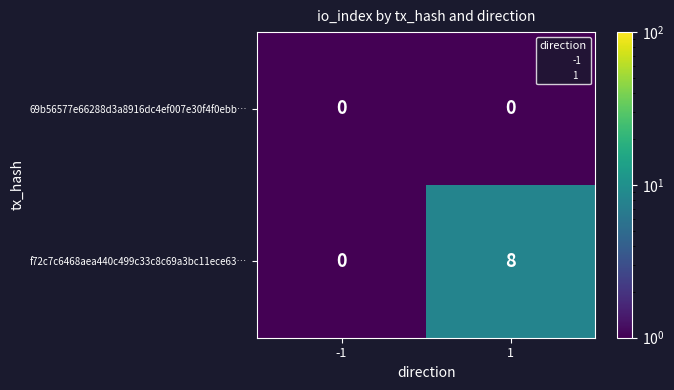

Reading left to right, list all the values displayed in this chart.

69b56577e66288d3a8916dc4ef007e30f4f0ebb…: -1=0	1=0
f72c7c6468aea440c499c33c8c69a3bc11ece63…: -1=0	1=8